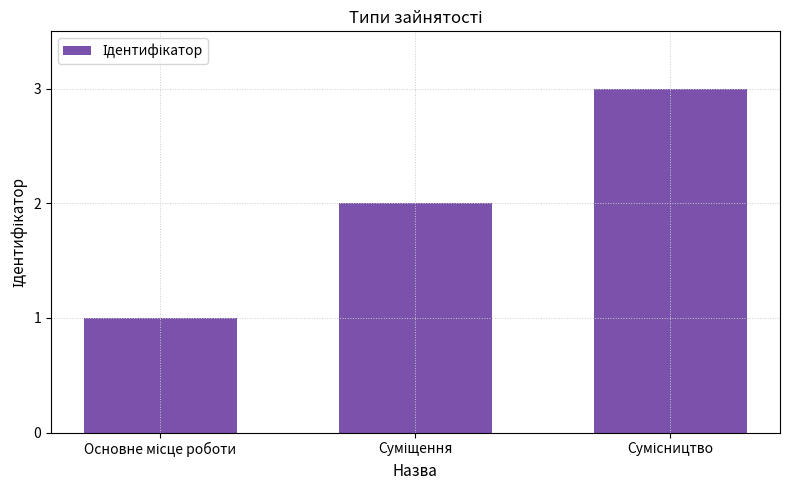

What is the sum of all values?

6